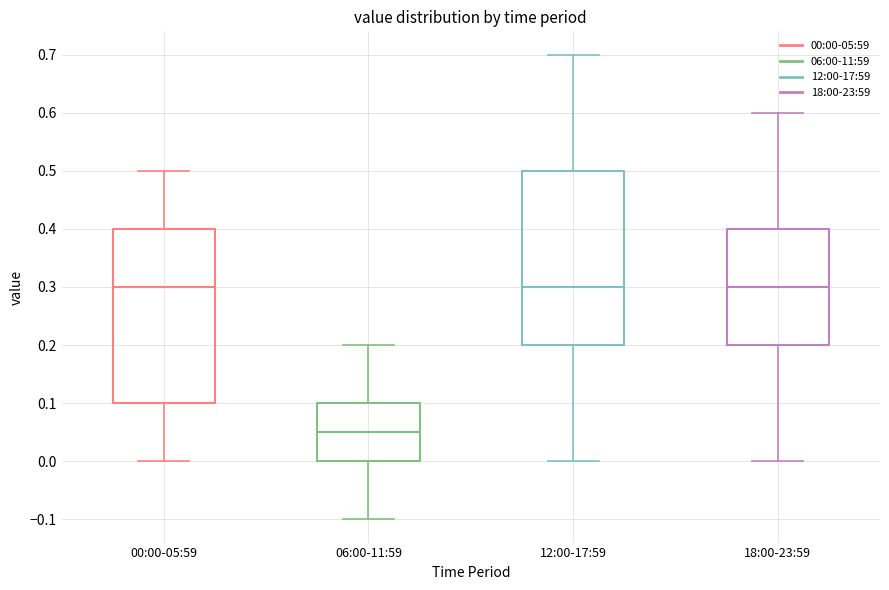

Reading left to right, read every box against the y-axis: the position of its median line, the range the box covers, and the ends of its whiskers. The values are not printed on the chart, so give them approximately, as read against the axis.

00:00-05:59: median 0.30, box 0.10 to 0.40, whiskers 0.00 to 0.50
06:00-11:59: median 0.05, box 0.00 to 0.10, whiskers -0.10 to 0.20
12:00-17:59: median 0.30, box 0.20 to 0.50, whiskers 0.00 to 0.70
18:00-23:59: median 0.30, box 0.20 to 0.40, whiskers 0.00 to 0.60